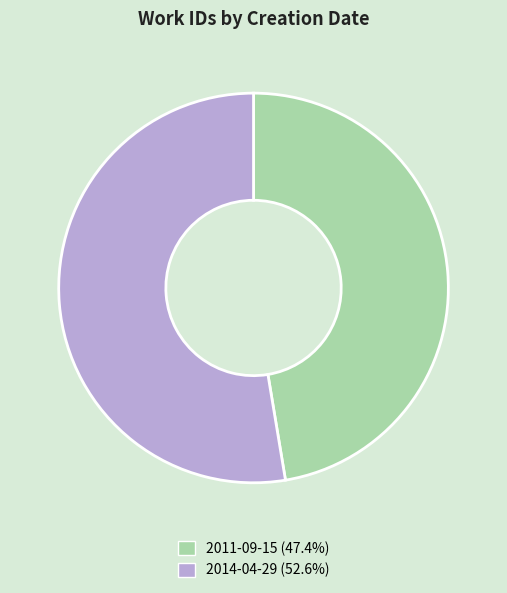

The 2011-09-15 slice represents 47% of the pie. True or false?

True